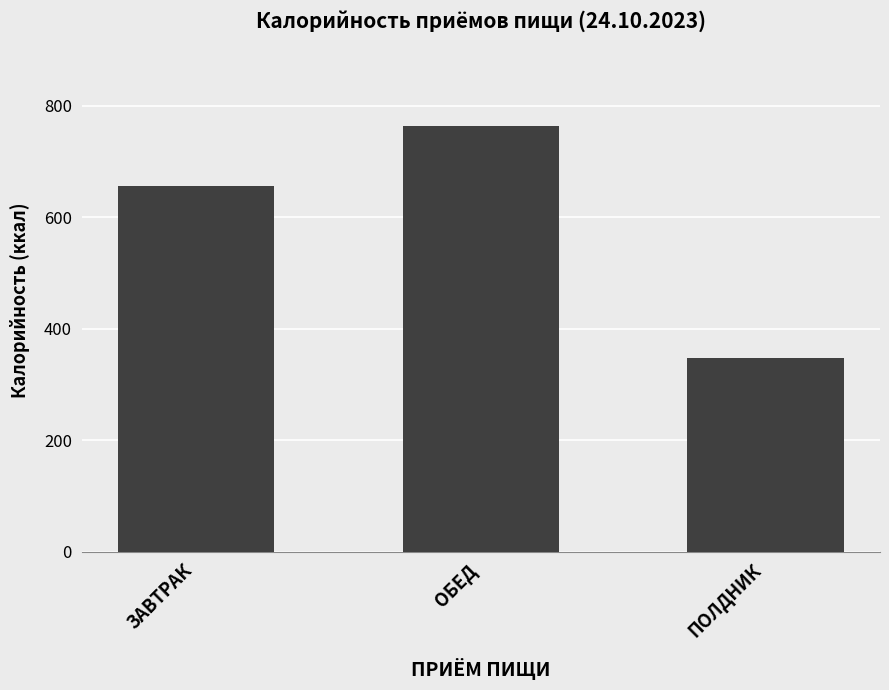

List the labels in order of value, largest first.

ОБЕД, ЗАВТРАК, ПОЛДНИК